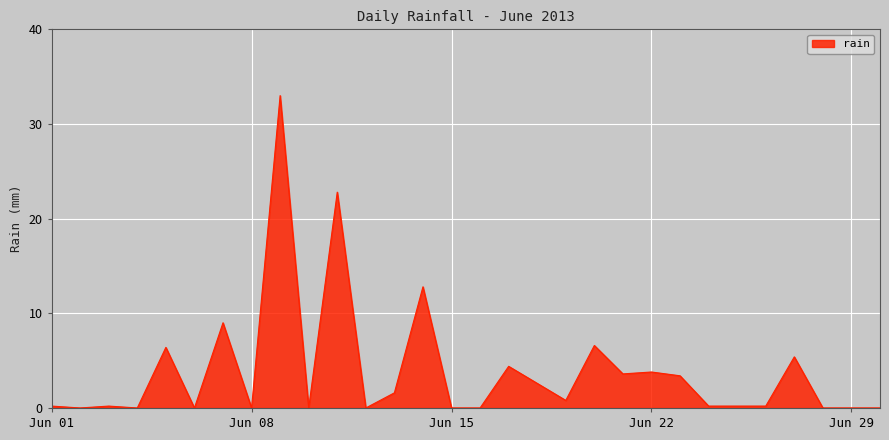

What is the difference between the maximum and minimum values?

33.0